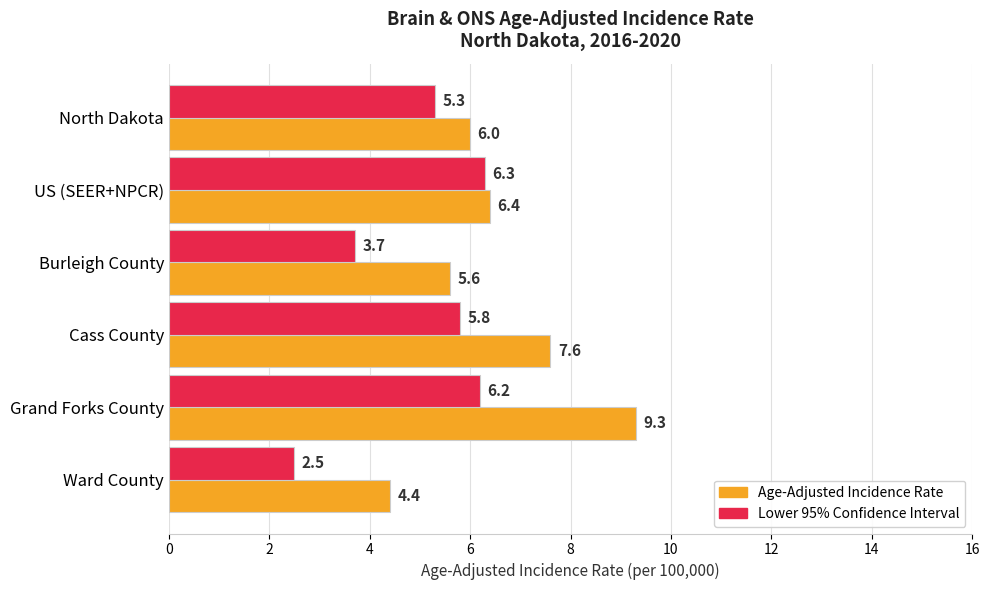

What is the approximate value of Age-Adjusted Incidence Rate at Ward County?

4.4